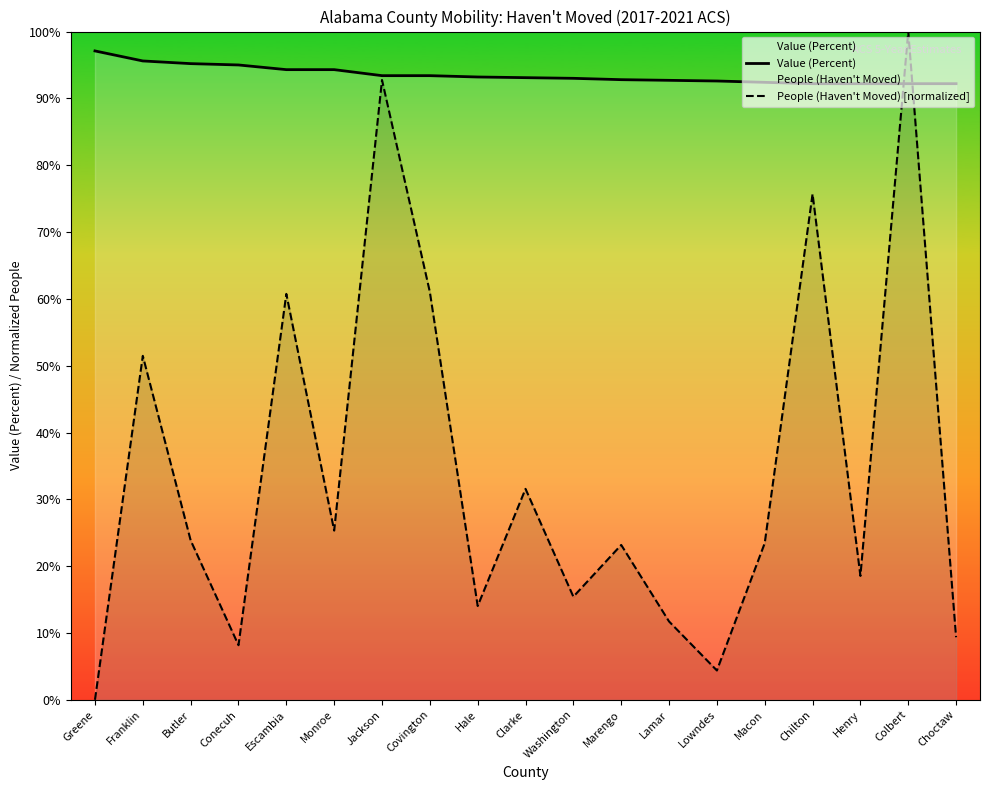

In People (Haven't Moved) [normalized], how many points are higher than both neighbors (excluding endpoints)?

7